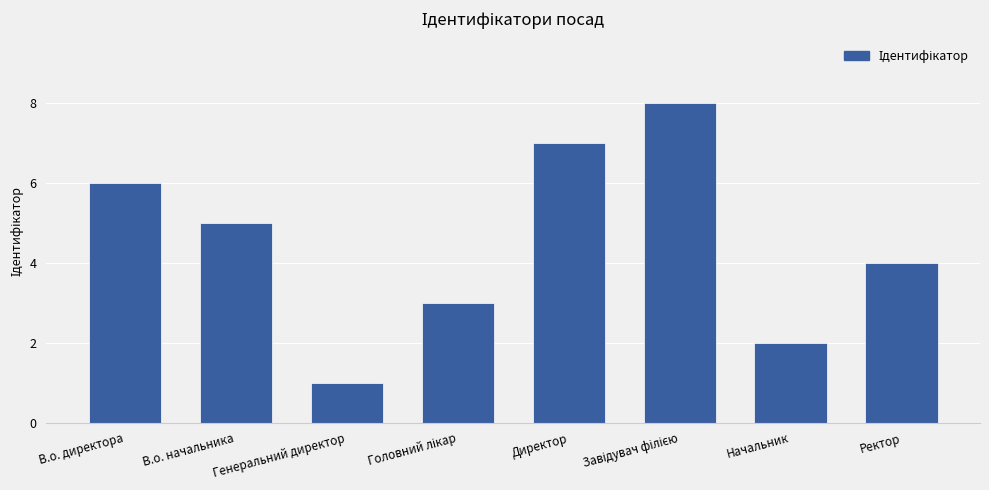

What is the label of the 8th bar from the right?

В.о. директора